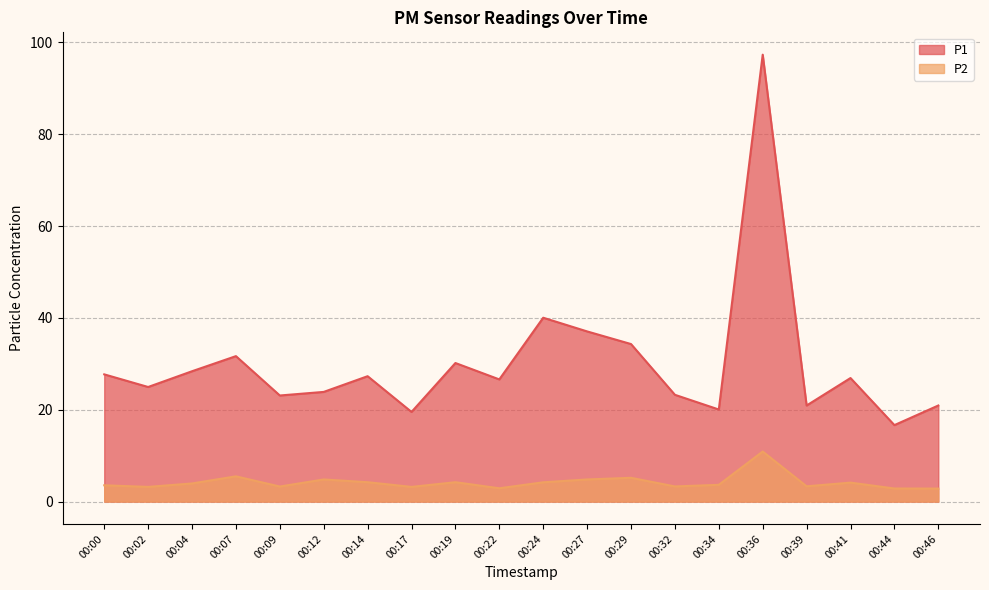

Which series has the largest range (max minus min)?

P1